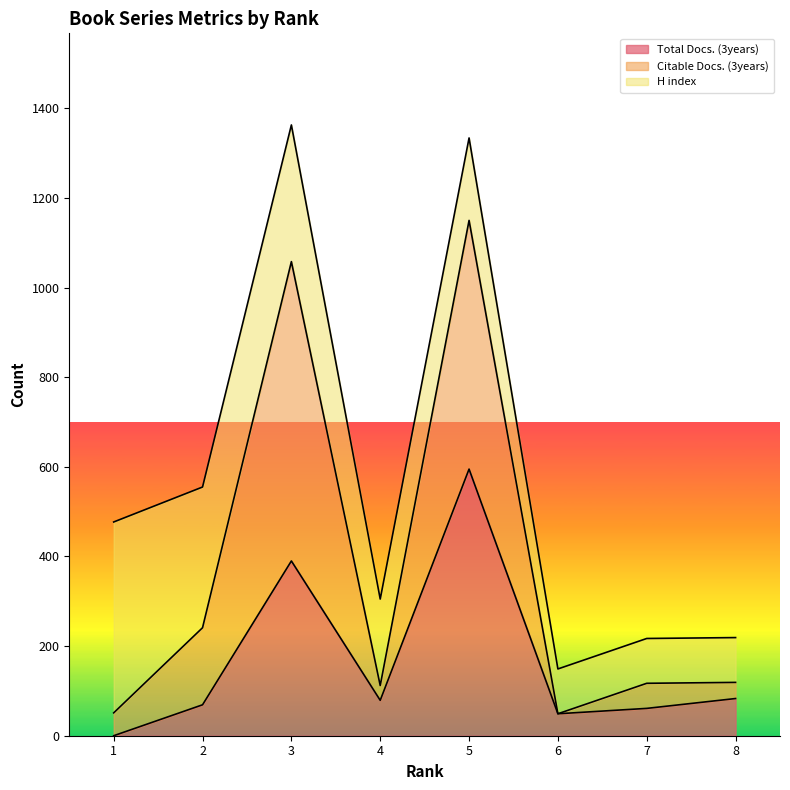

Which series changed the most between 4 and 5?

Citable Docs. (3years)